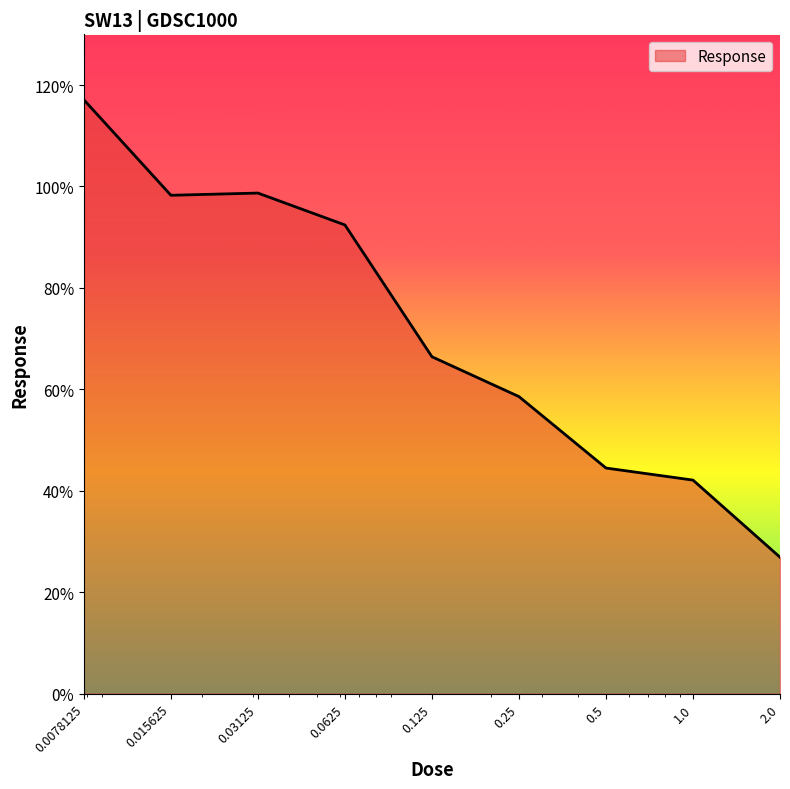

How many categories are shown in the chart?

9